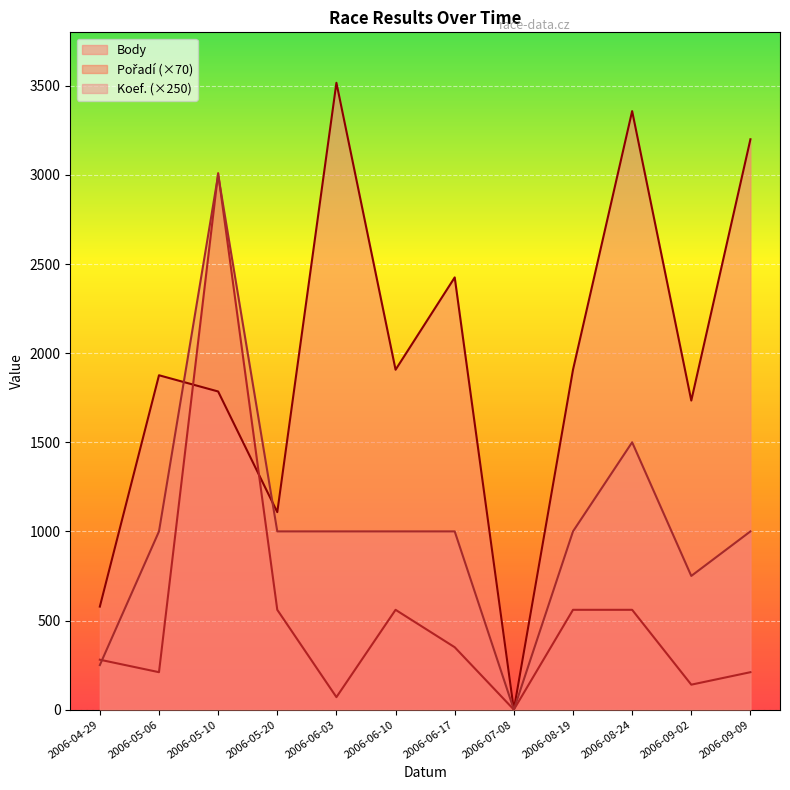

What is the total value across all series at 2006-06-17?

3775